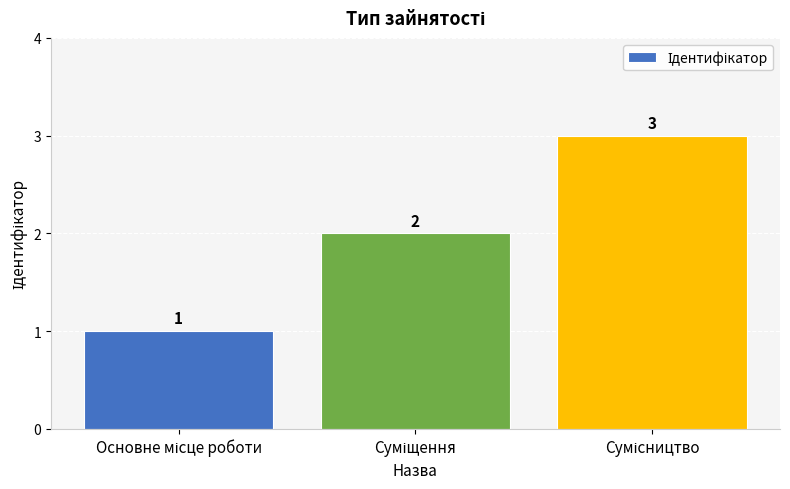

What is the sum of all values?

6